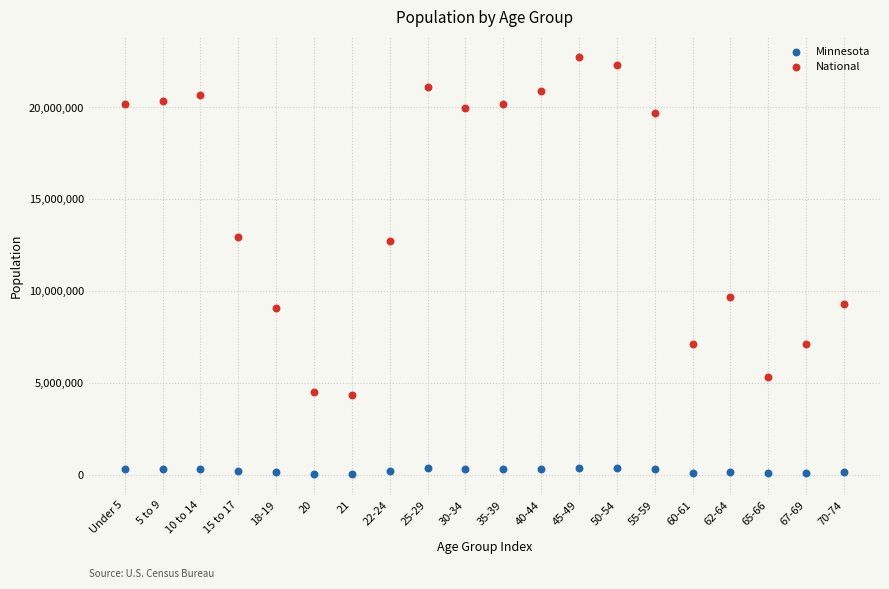

Which series reaches the maximum Y coordinate?

National